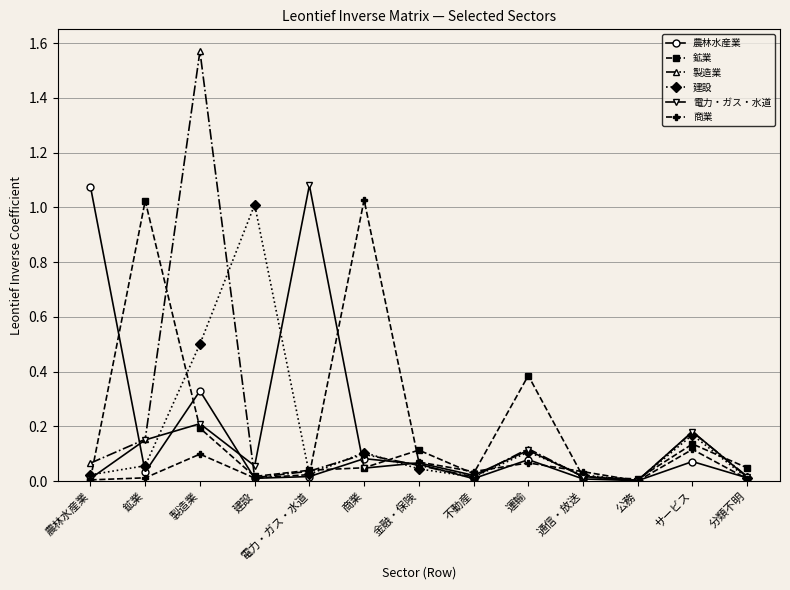

Where is the first local minimum for 鉱業?

建設